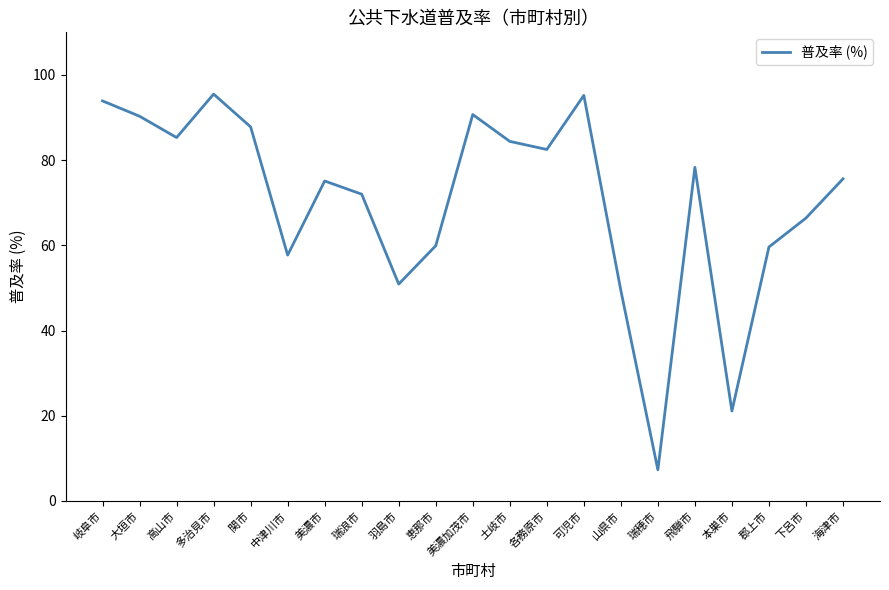

What position from the right is 岐阜市?

21